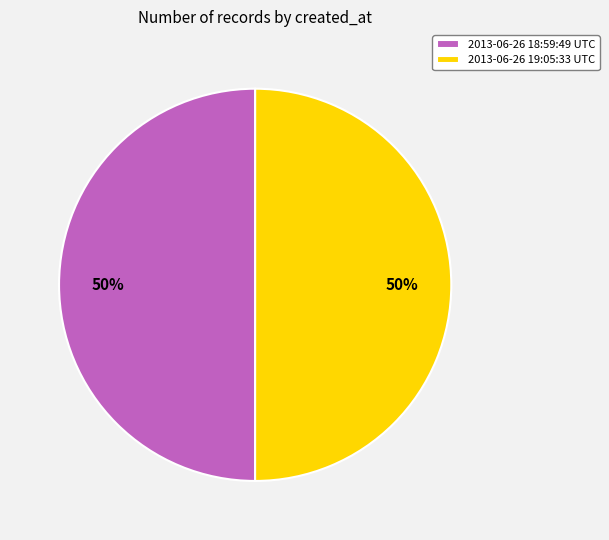

Approximately how many times larger is the value at 2013-06-26 19:05:33 UTC compared to 2013-06-26 18:59:49 UTC?

1.0